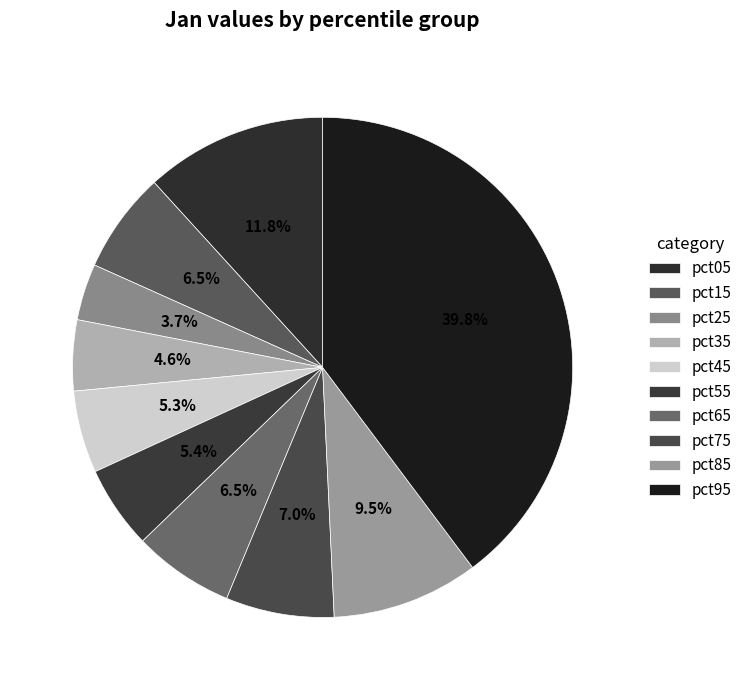

Count the number of slices in the pie.

10